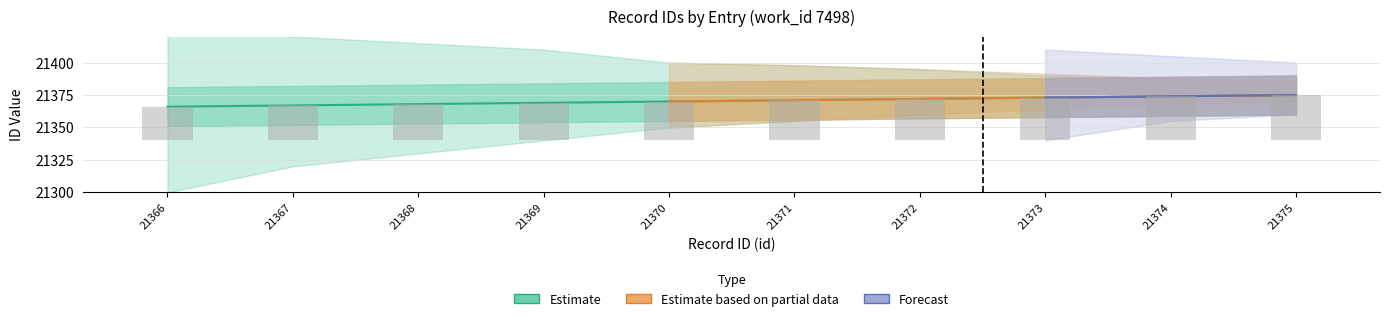

Which series changed the most between 21367 and 21374?

Estimate based on partial data